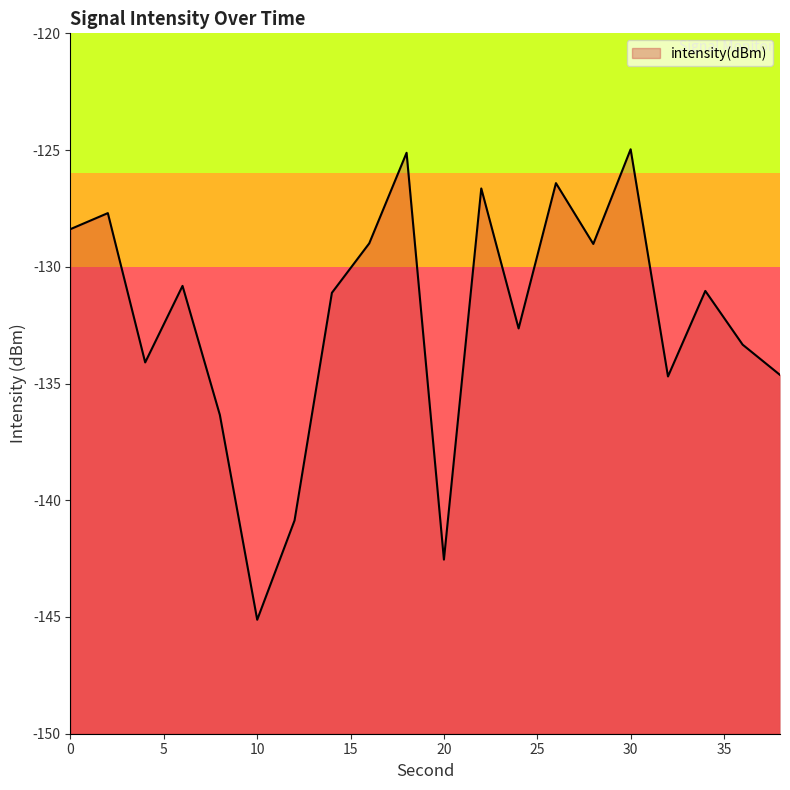

Reading left to right, what are all the values shown in this chart?

-128.4	-127.7	-134.1	-130.8	-136.3	-145.1	-140.9	-131.1	-129.0	-125.1	-142.5	-126.6	-132.6	-126.4	-129.0	-125.0	-134.7	-131.0	-133.3	-134.6